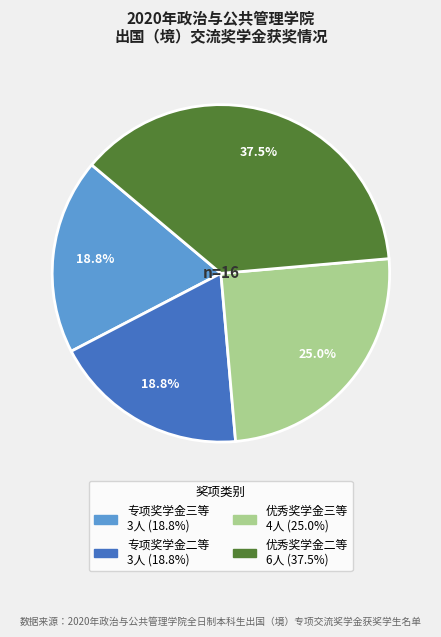

What is the largest slice in the pie chart?

优秀奖学金二等